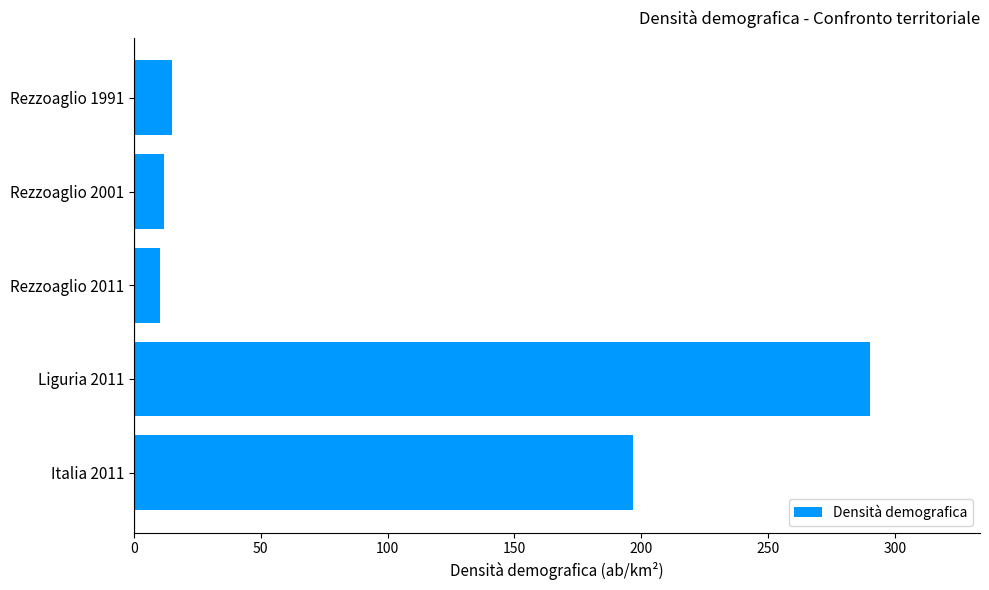

Are the bars horizontal?

Yes